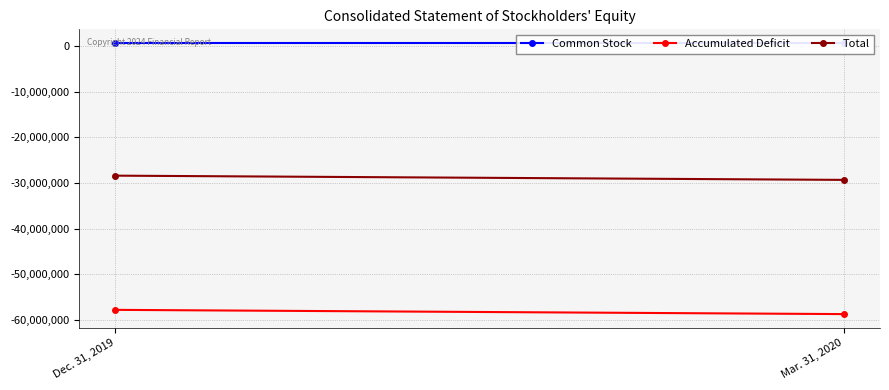

True or false: Accumulated Deficit has a value of -57837687 at Dec. 31, 2019.

True